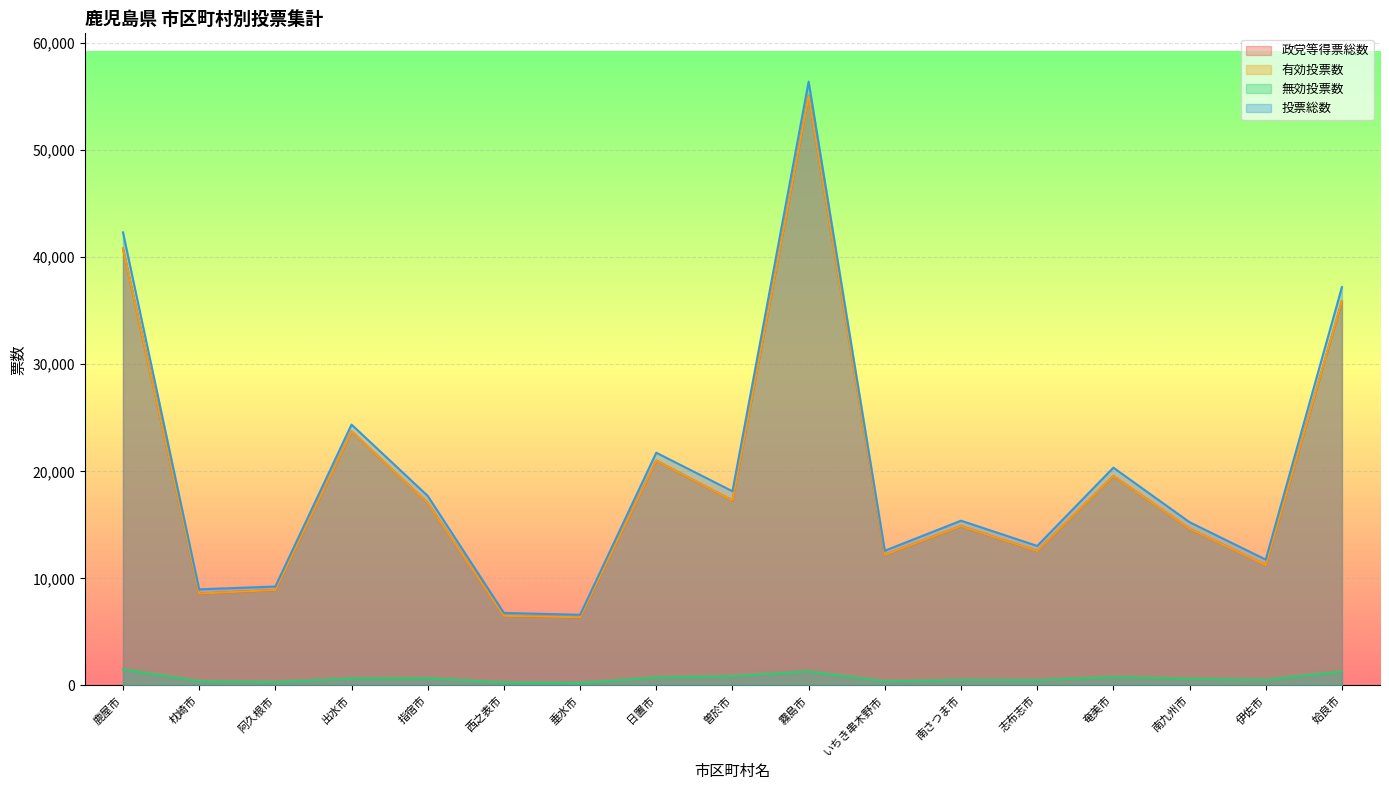

At which category does 投票総数 reach its first local peak?

出水市